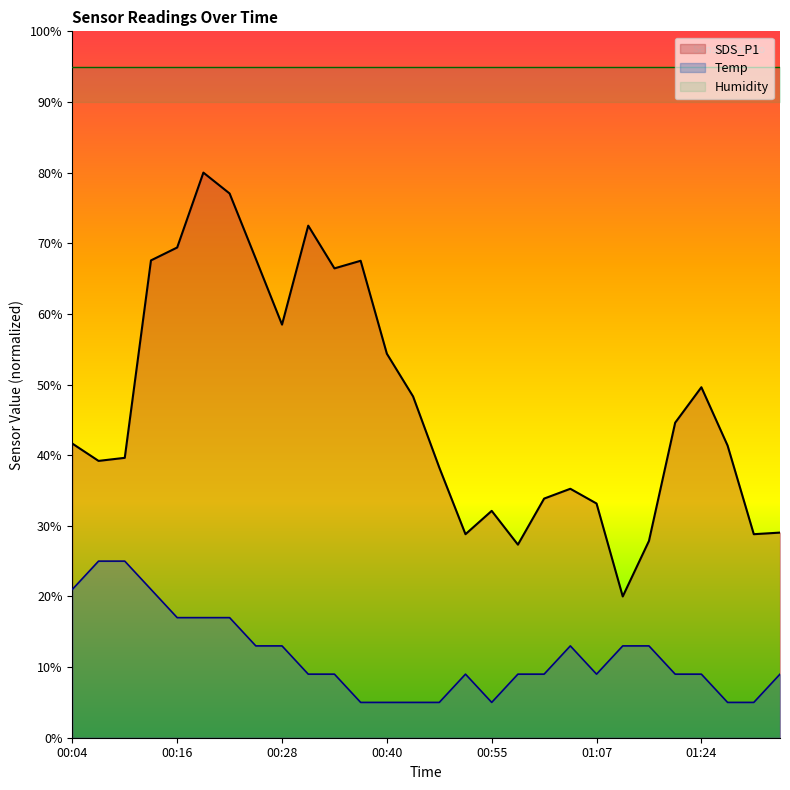

Where does the SDS_P1 series first go above 41?

00:04